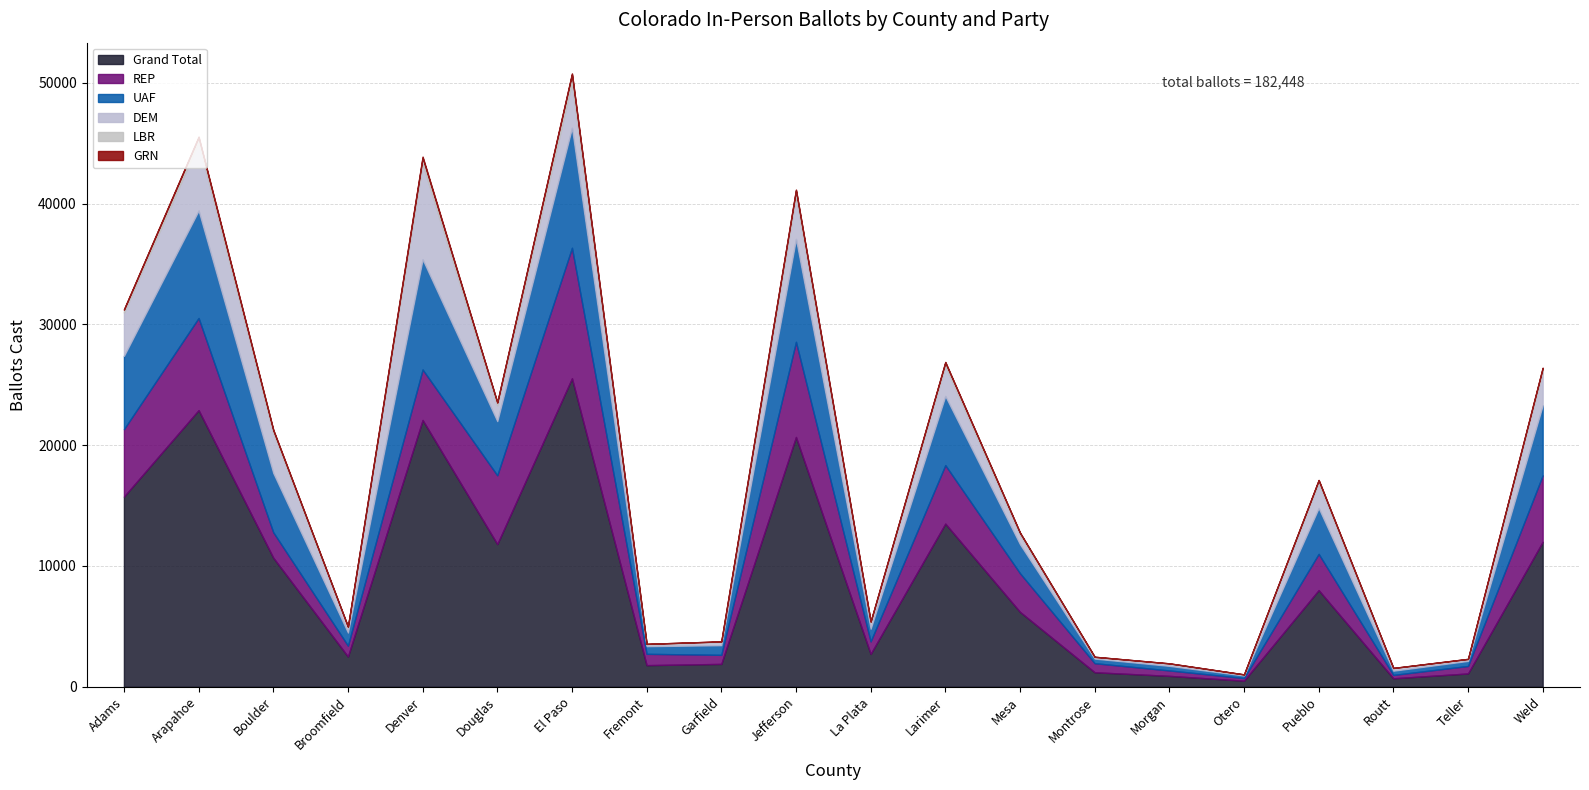

What is the lowest value of the REP series?

220